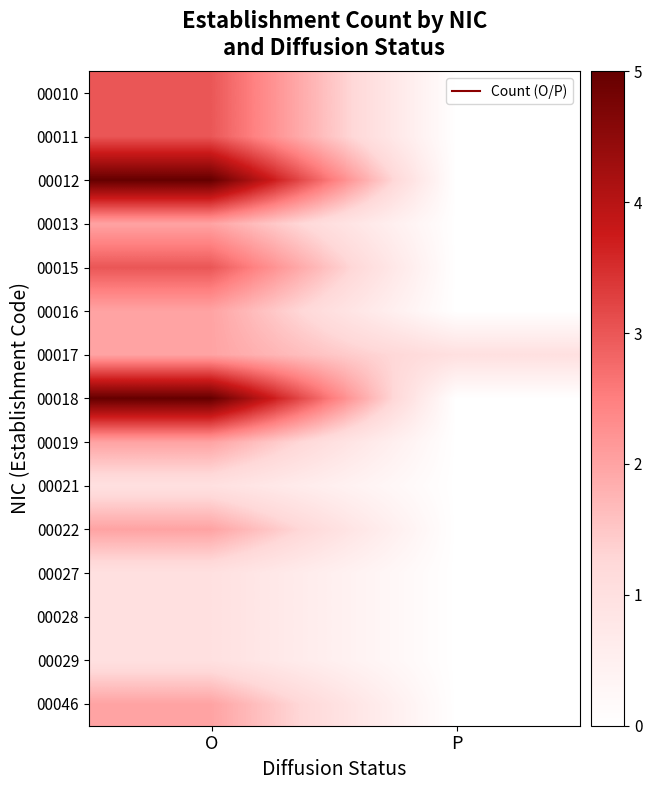

How many categories are shown in the chart?

2